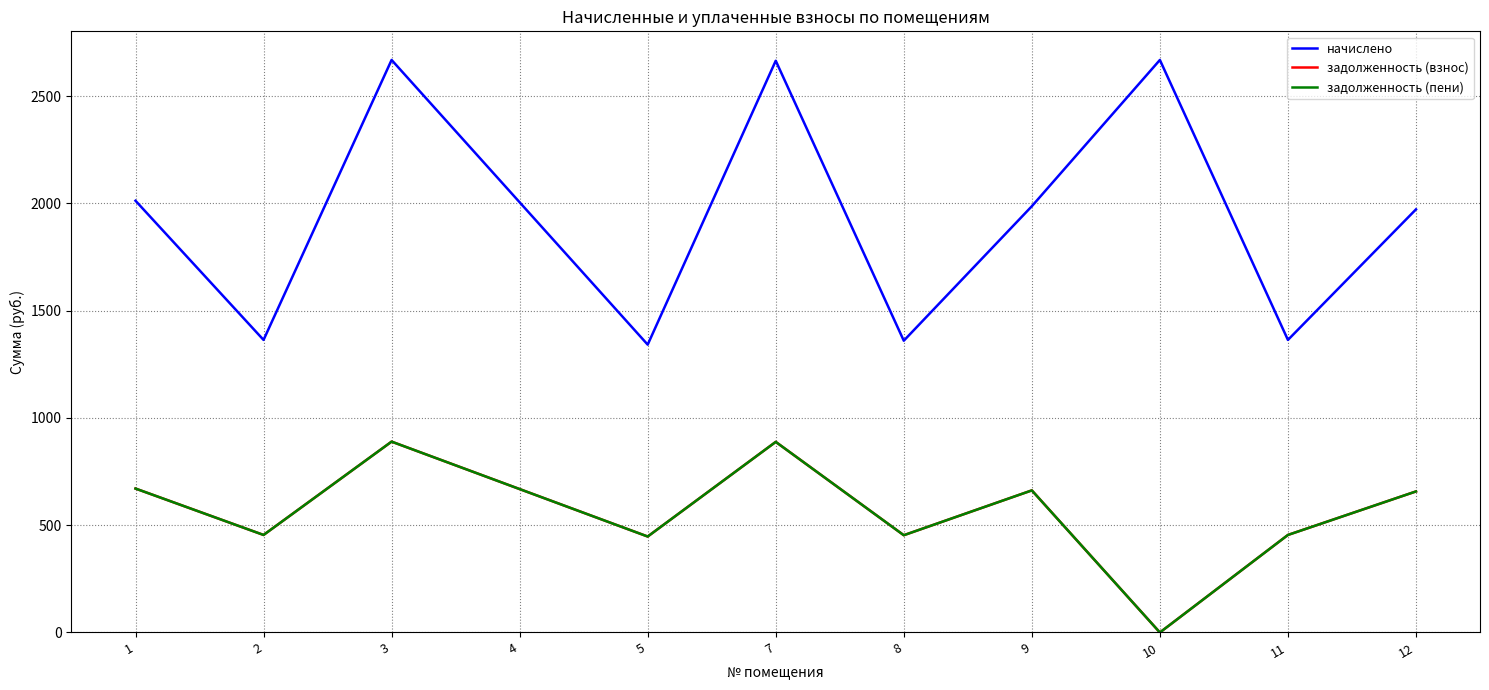

What is the total value across all series at 10?

2668.9